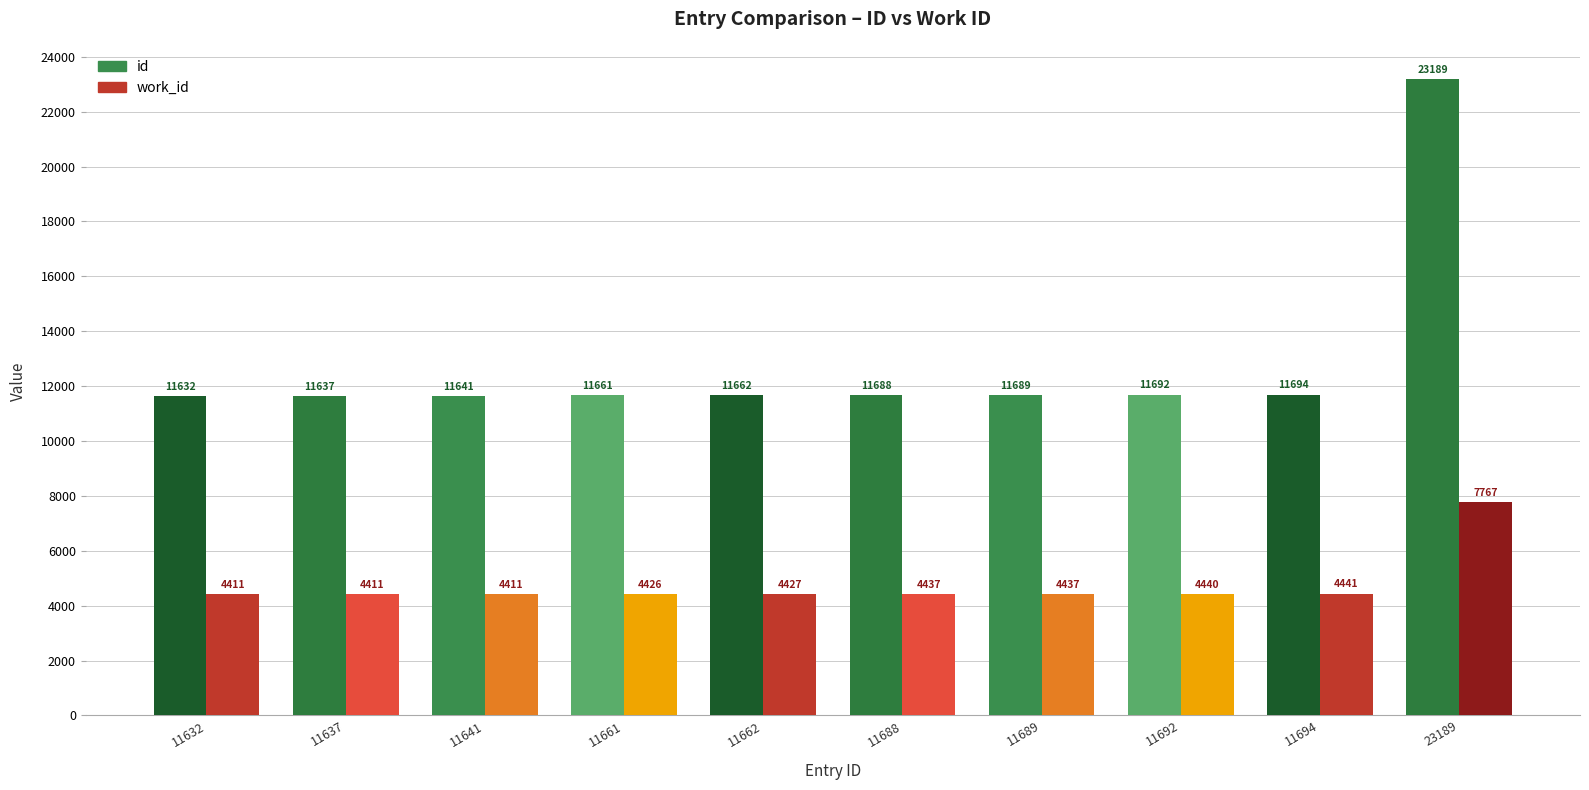

Reading right to left, what are all the values shown in this chart?

id: 23189=23189	11694=11694	11692=11692	11689=11689	11688=11688	11662=11662	11661=11661	11641=11641	11637=11637	11632=11632
work_id: 23189=7767	11694=4441	11692=4440	11689=4437	11688=4437	11662=4427	11661=4426	11641=4411	11637=4411	11632=4411